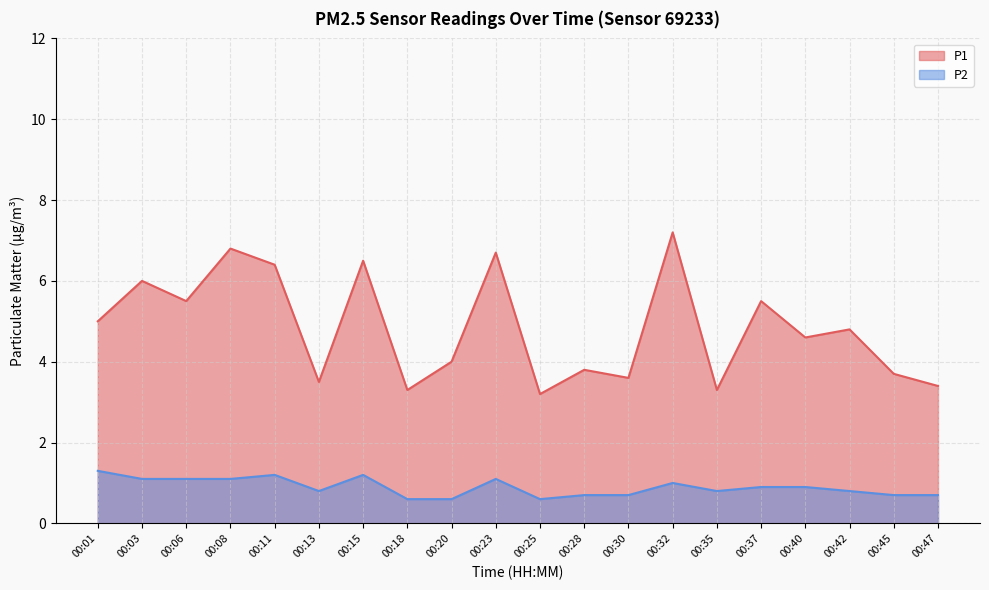

In P1, how many points are lower than both neighbors (excluding endpoints)?

7